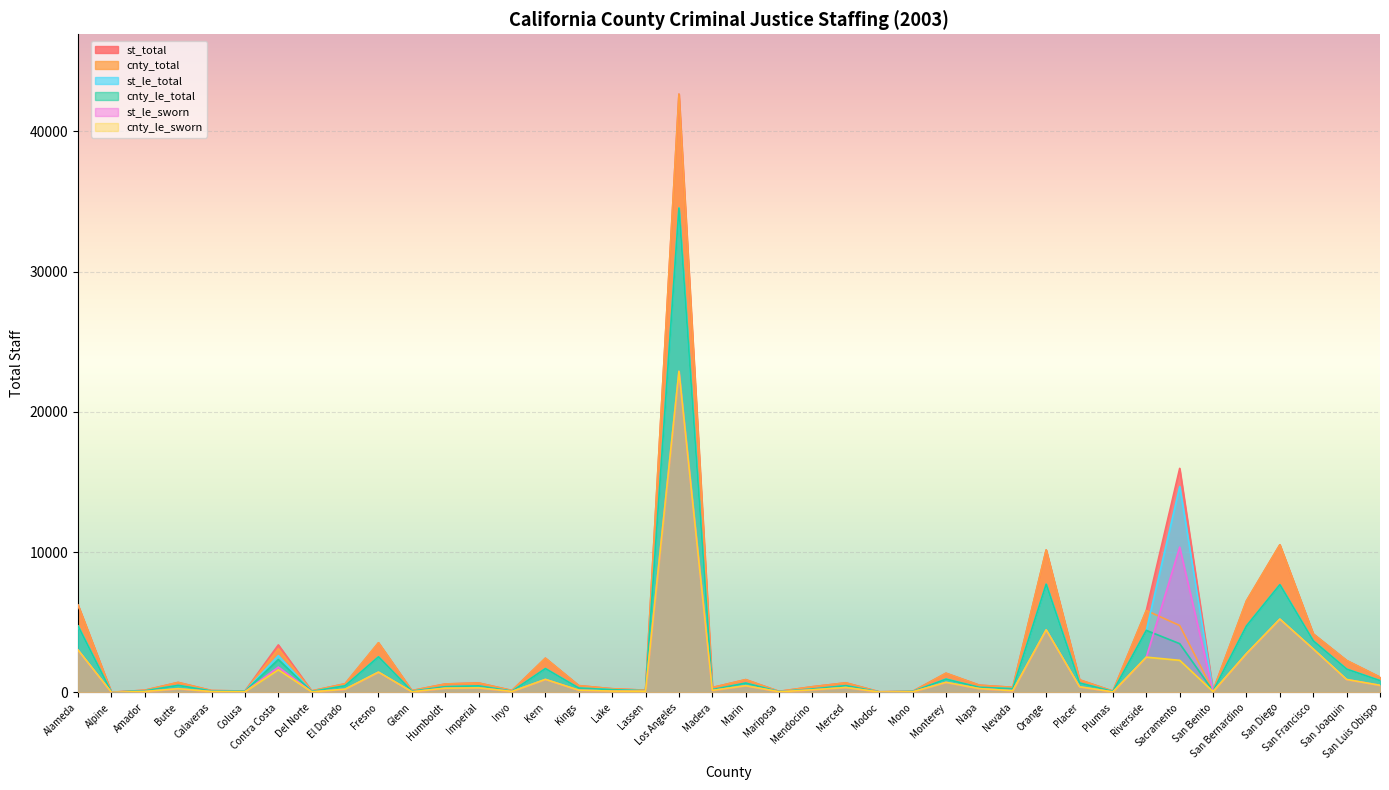

Where do cnty_total and st_le_sworn first cross each other?

Riverside and Sacramento